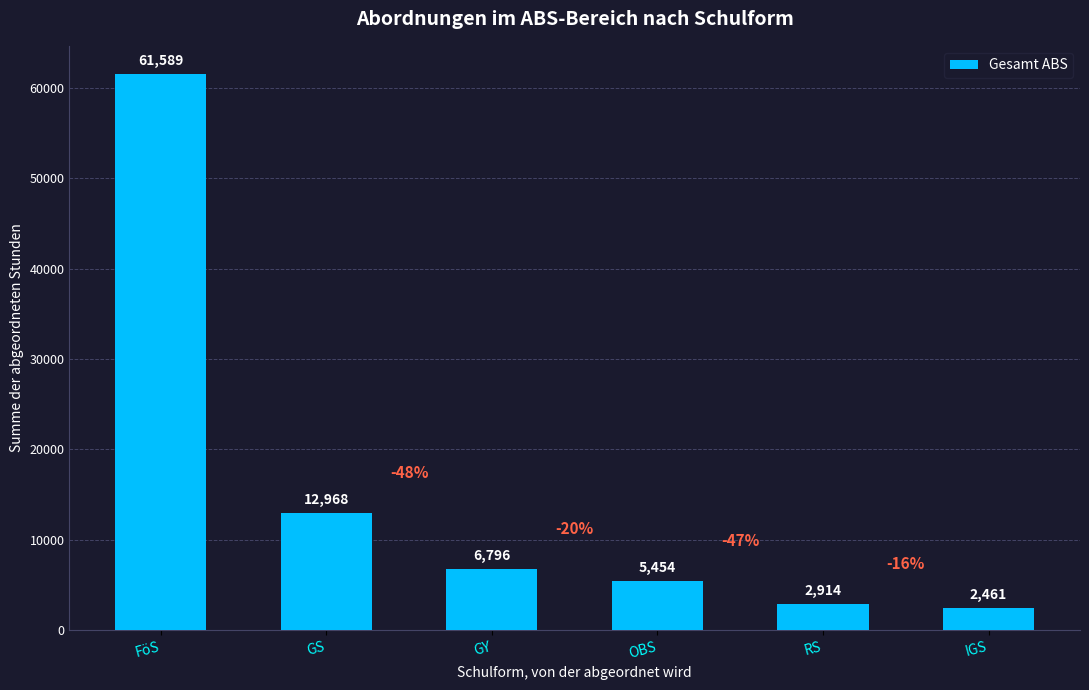

What is the value of the 3rd bar from the left?

6796.0